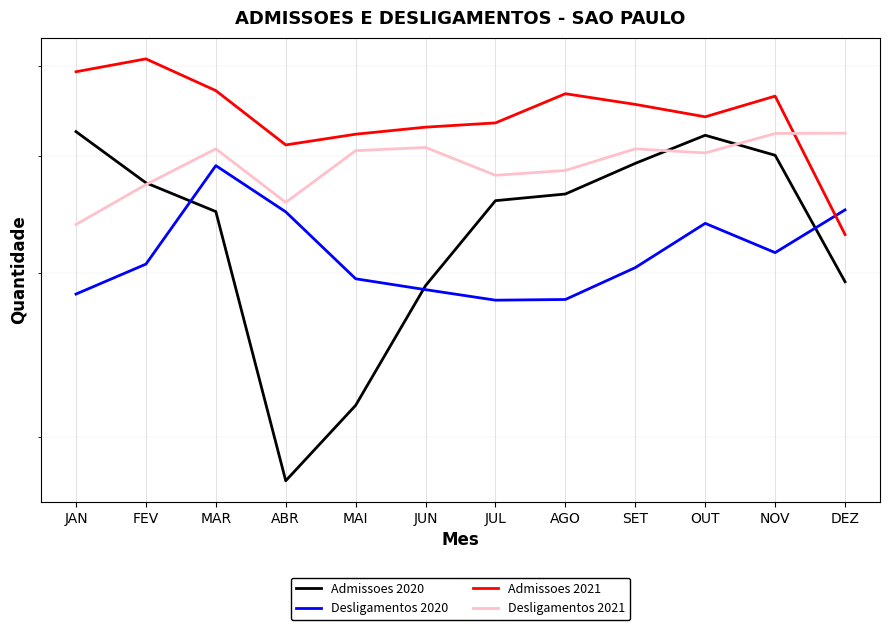

Which series ends up on top after the final intersection of Desligamentos 2021 and Admissoes 2020?

Desligamentos 2021